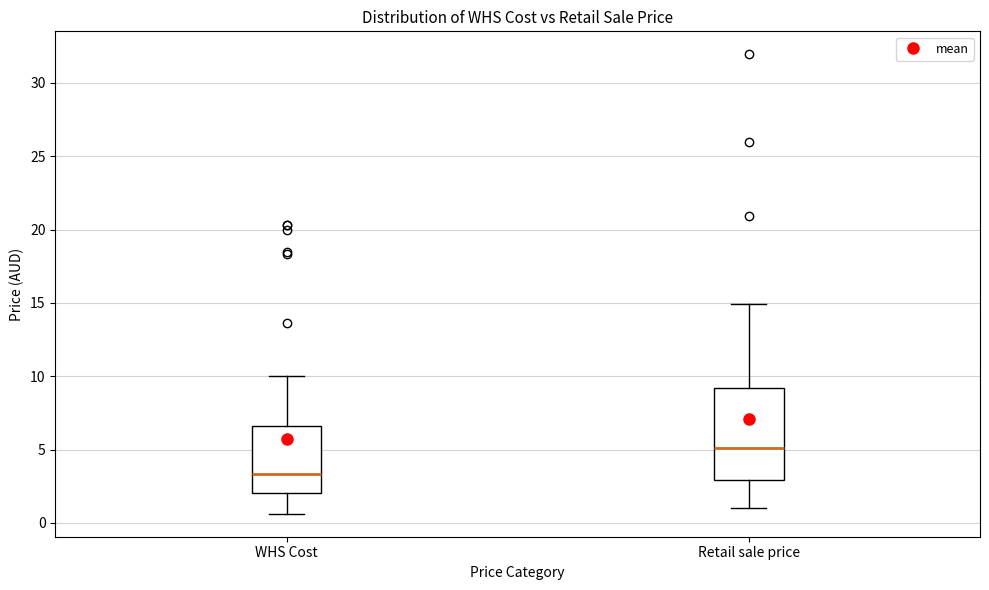

Reading left to right, transcribe this box plot: for each box, give where its median line is, the range the box spans, and where its two whiskers end, as read against the y-axis. The values are not printed on the chart, so give them approximately, as read against the axis.

WHS Cost: median 3.5, box 2.0 to 6.5, whiskers 0.5 to 10.0
Retail sale price: median 5.0, box 3.0 to 9.0, whiskers 1.0 to 15.0